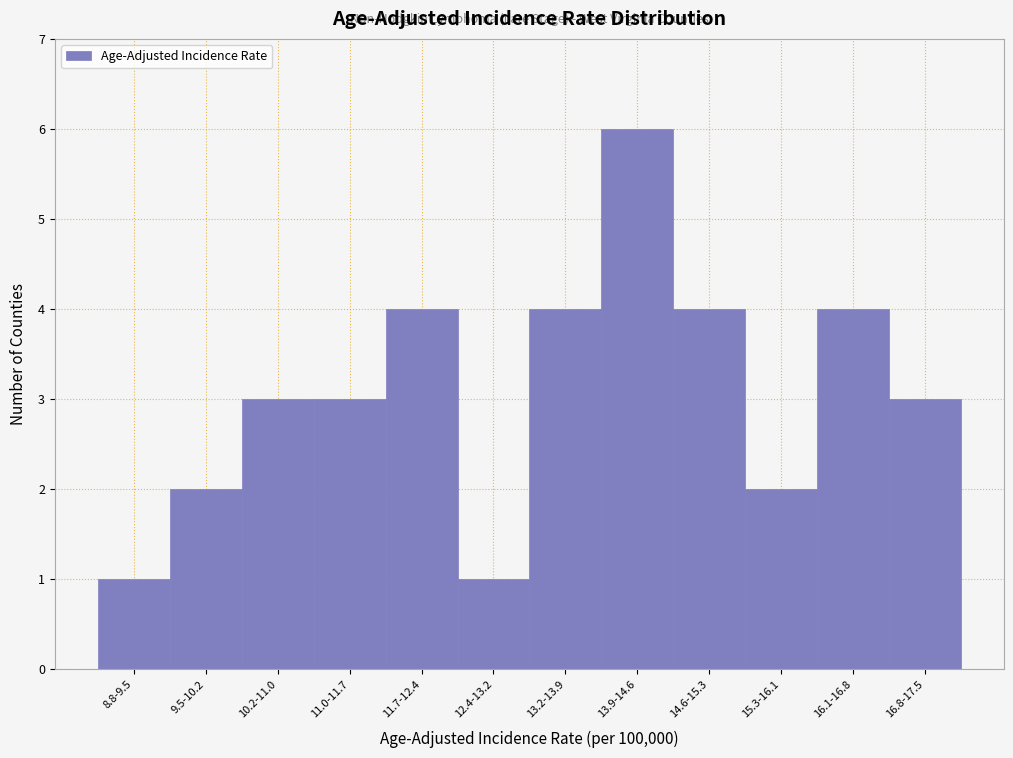

Reading left to right, transcribe all the data shown in this chart.

1	2	3	3	4	1	4	6	4	2	4	3